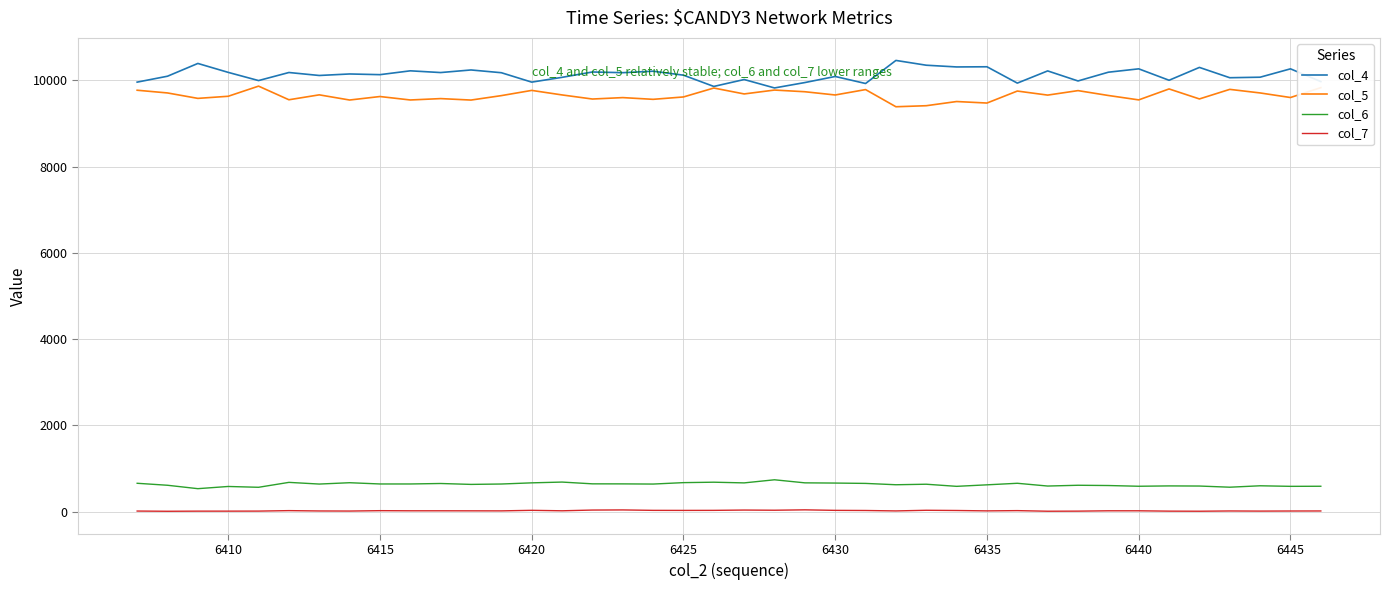

Which series has the largest total across all categories?

col_4